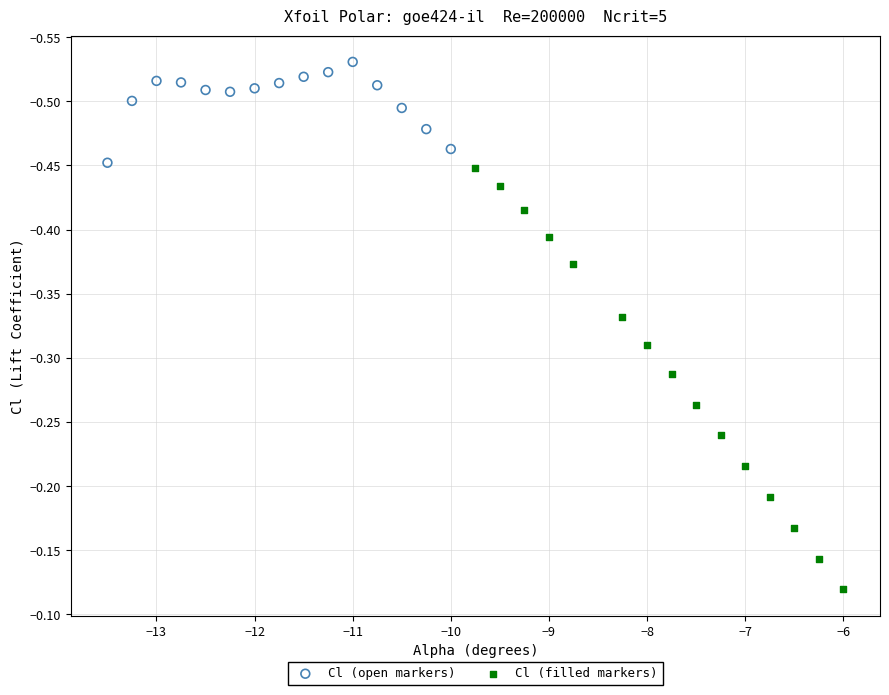

Which series has the widest spread of Y values?

Cl (filled markers)